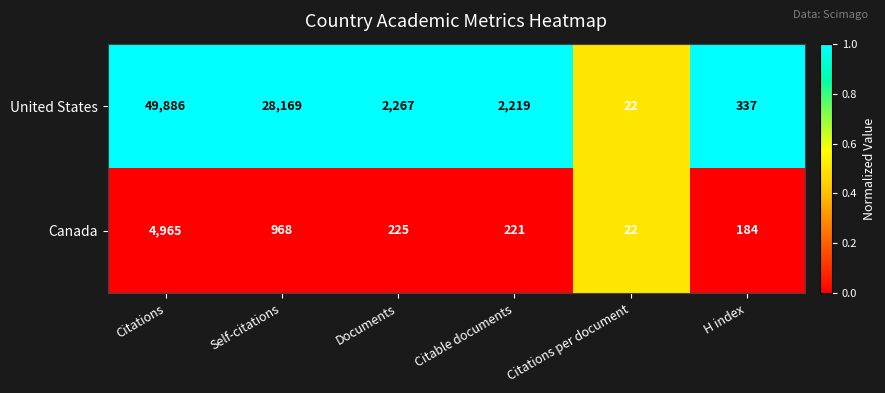

What is the sum of the Canada values at Citable documents and Citations per document?

243